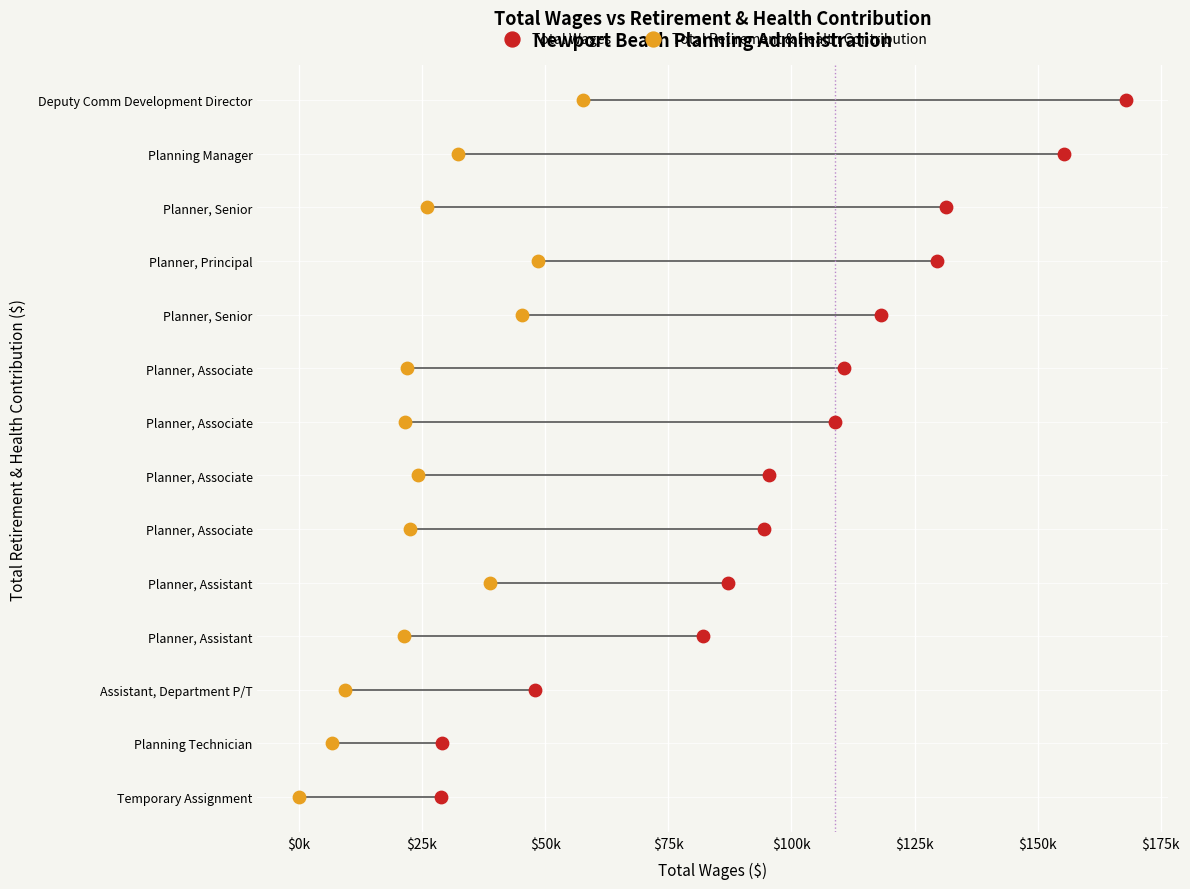

What are all the series names shown in the legend?

Total Wages, Total Retirement & Health Contribution